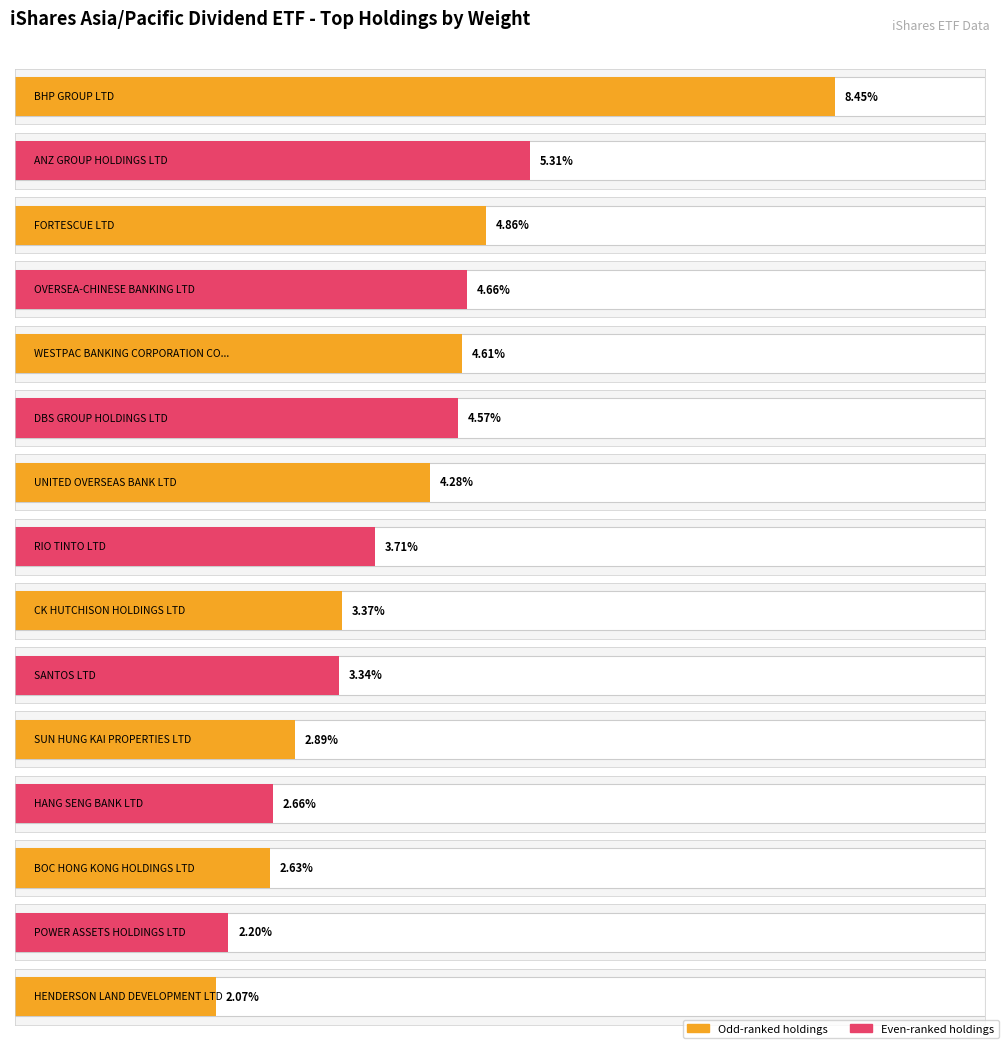

Is it true that the value at OVERSEA-CHINESE BANKING LTD is 4.7?

True